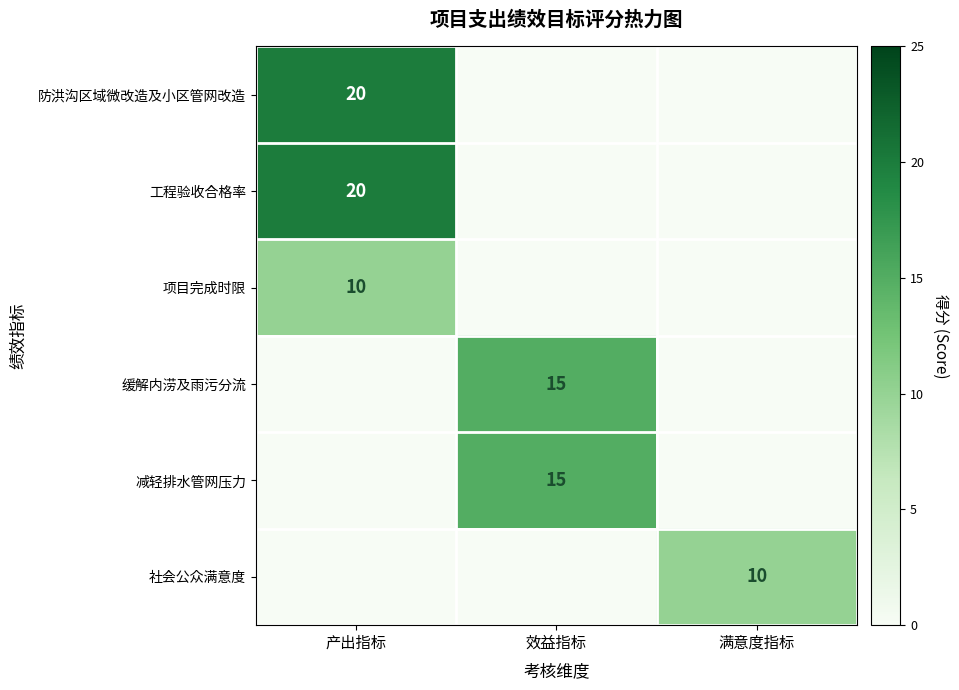

What is the spread (max minus min) of values at 产出指标?

20